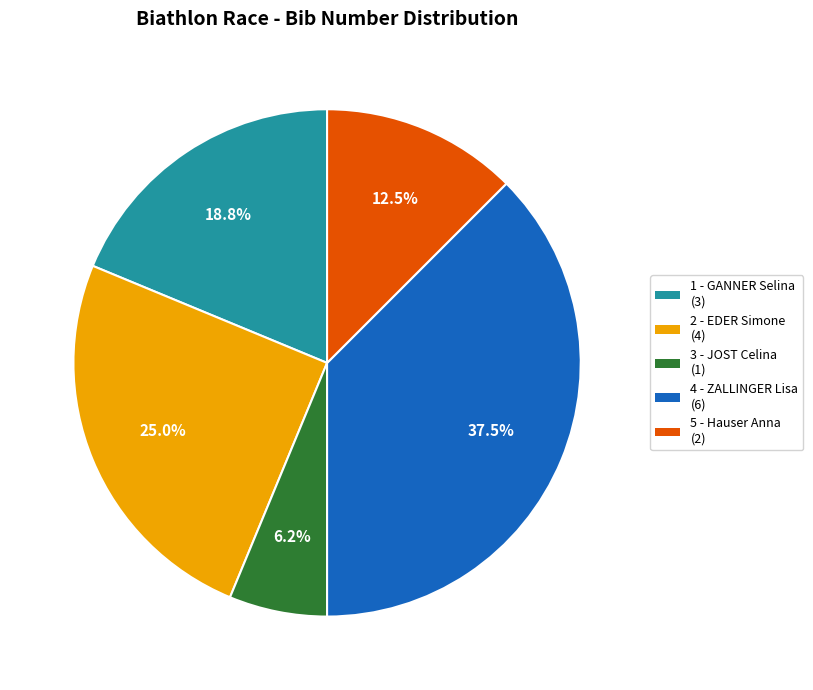

Do 4 - ZALLINGER Lisa and 2 - EDER Simone together represent more than half of the pie?

Yes